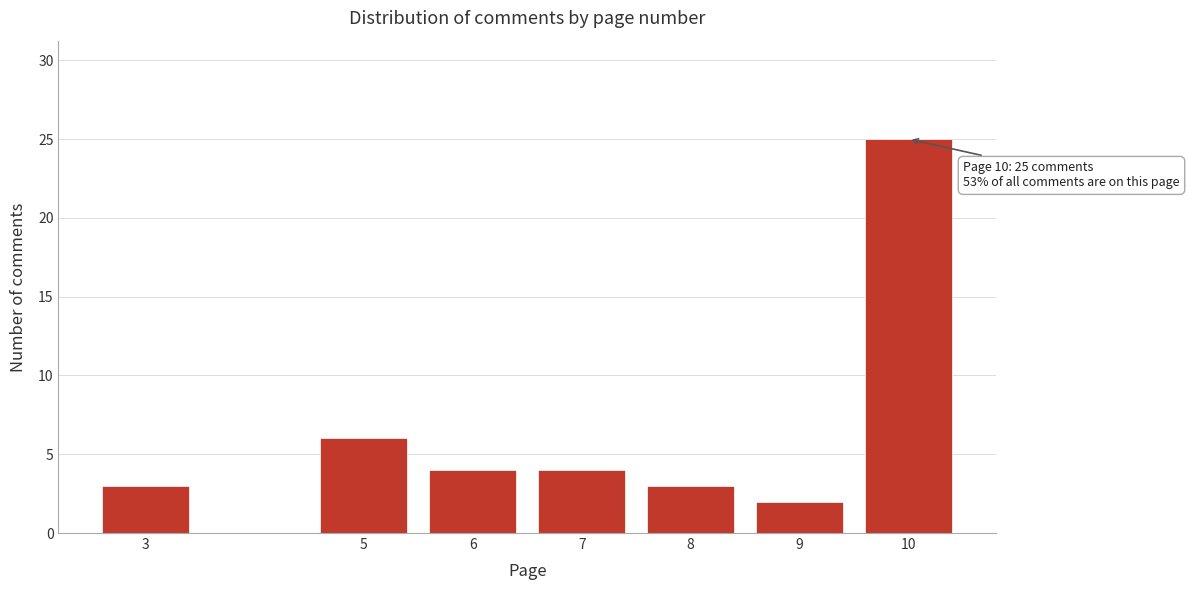

Reading right to left, transcribe all the data shown in this chart.

10=25	9=2	8=3	7=4	6=4	5=6	3=3